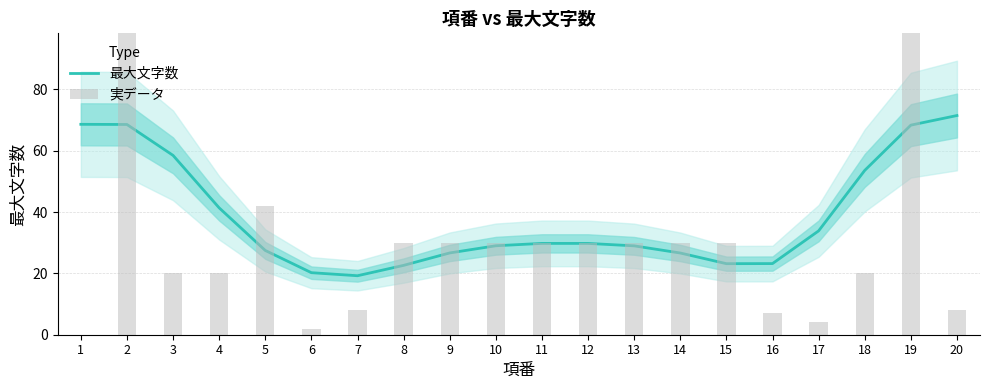

Which series has the widest spread of values?

実データ